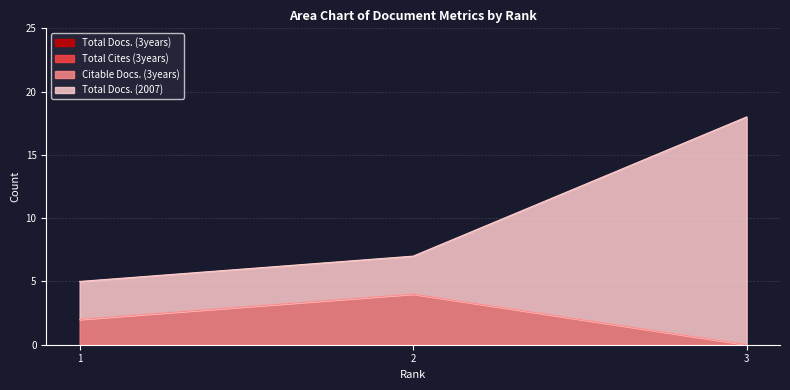

What is the sum of the Total Docs. (2007) values at 3 and 2?

25